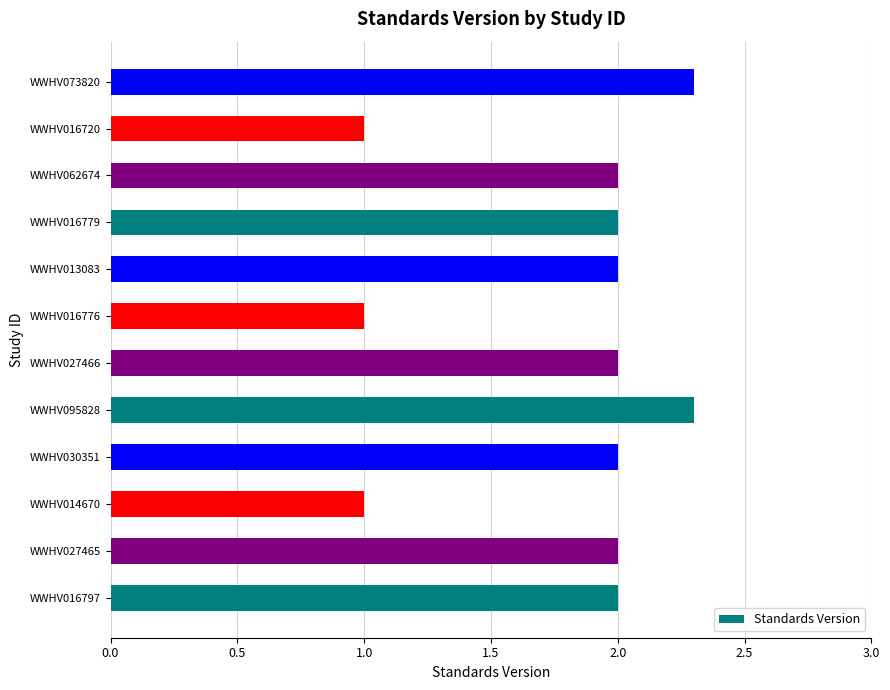

Count the number of data series in this chart.

1